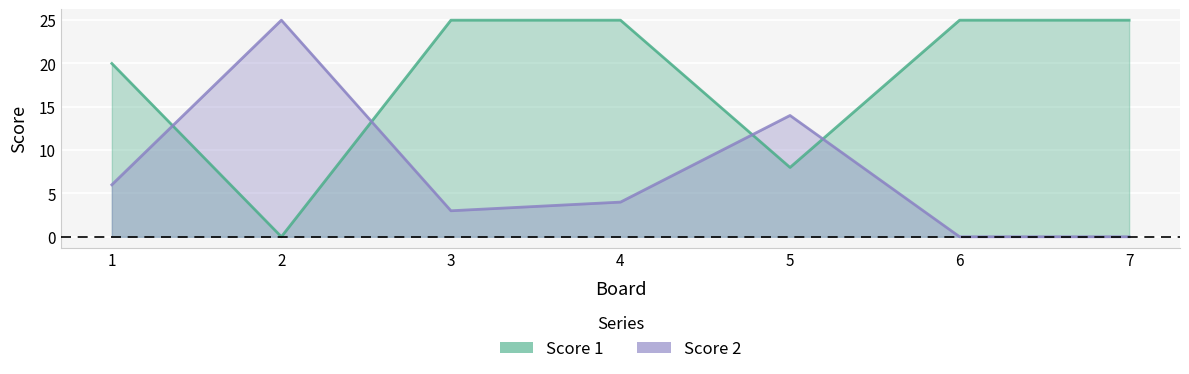

Is the value of Score 1 at 2 greater than the value of Score 2 at 1?

No